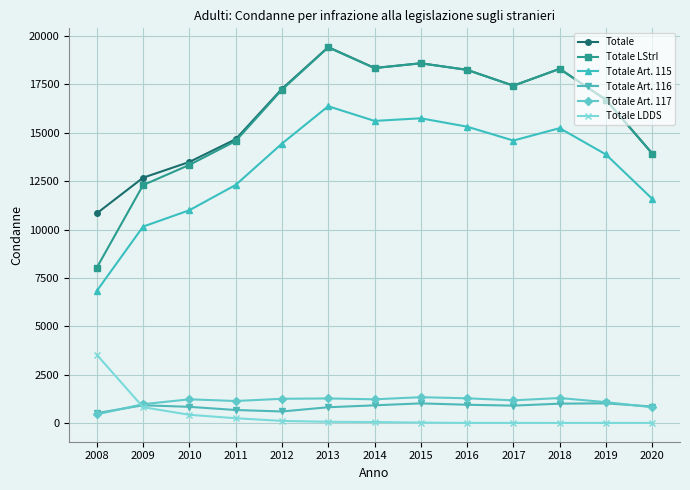

True or false: Totale Art. 116 and Totale cross at least once.

False